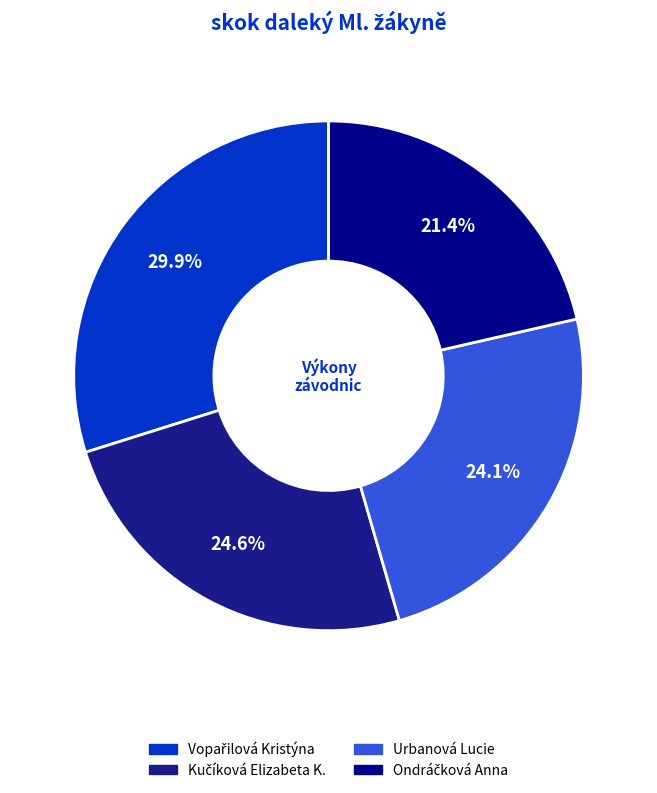

Rank the categories by value from lowest to highest.

Ondráčková Anna, Urbanová Lucie, Kučíková Elizabeta K., Vopařilová Kristýna